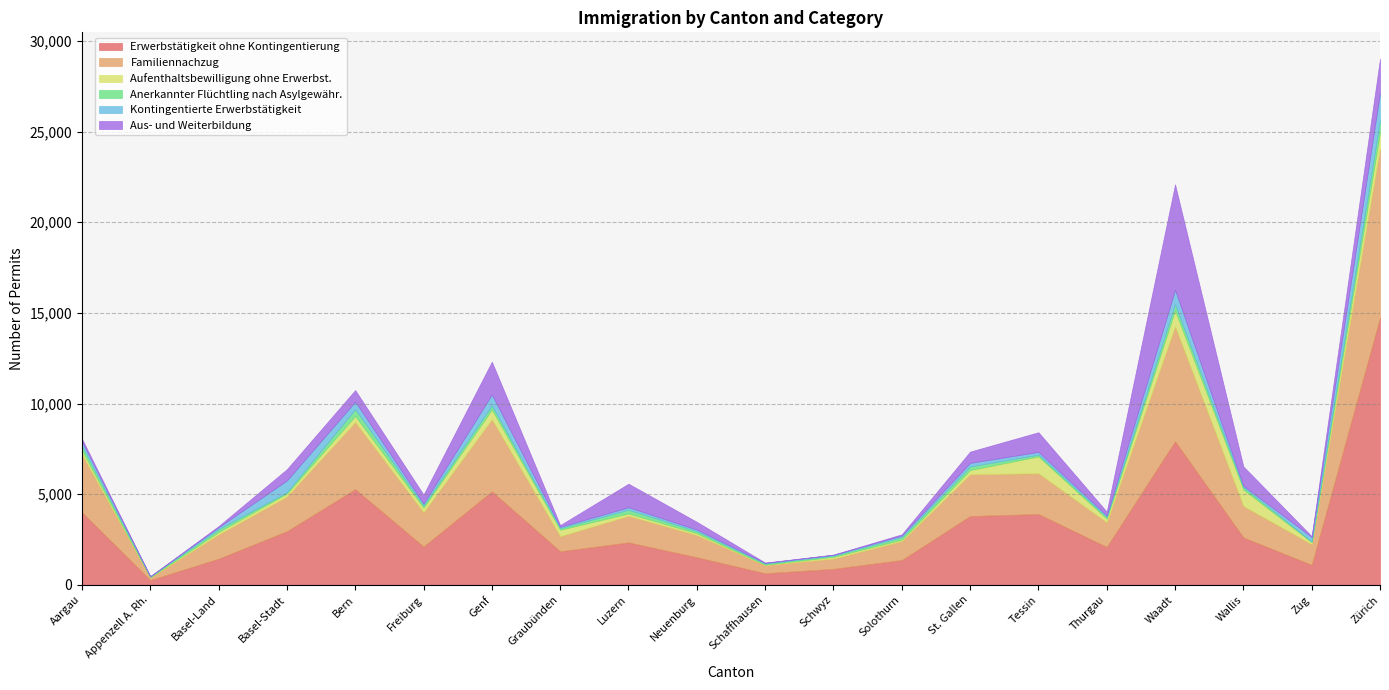

What is the label of the 10th point from the right?

Schaffhausen